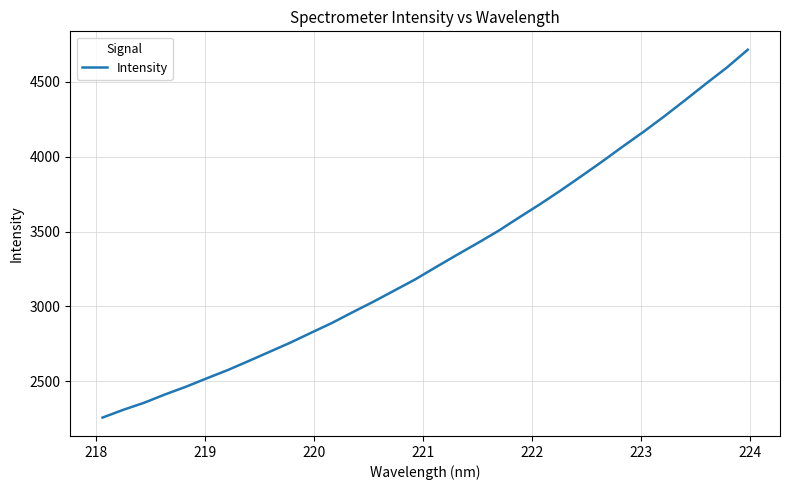

What is the maximum value shown in the chart?

4715.4